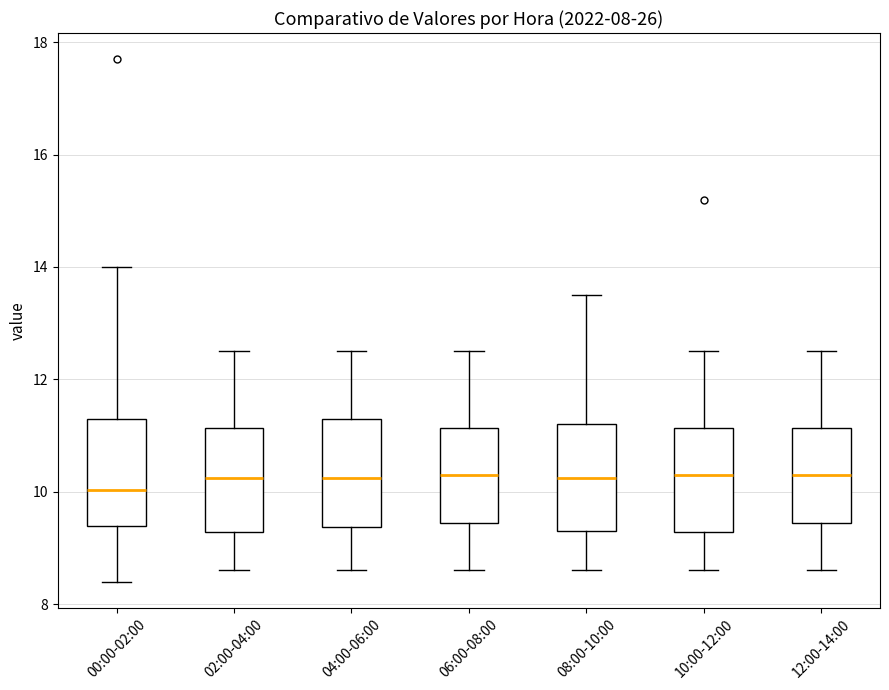

Reading left to right, read every box against the y-axis: the position of its median line, the range the box covers, and the ends of its whiskers. The values are not printed on the chart, so give them approximately, as read against the axis.

00:00-02:00: median 10.0, box 9.4 to 11.2, whiskers 8.4 to 14.0
02:00-04:00: median 10.2, box 9.2 to 11.2, whiskers 8.6 to 12.6
04:00-06:00: median 10.2, box 9.4 to 11.4, whiskers 8.6 to 12.6
06:00-08:00: median 10.4, box 9.4 to 11.2, whiskers 8.6 to 12.6
08:00-10:00: median 10.2, box 9.4 to 11.2, whiskers 8.6 to 13.6
10:00-12:00: median 10.4, box 9.2 to 11.2, whiskers 8.6 to 12.6
12:00-14:00: median 10.4, box 9.4 to 11.2, whiskers 8.6 to 12.6